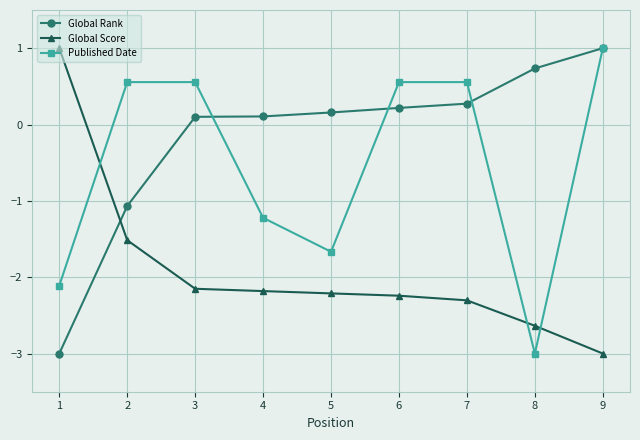

What is the difference between the highest and lowest values at 5?

2.4